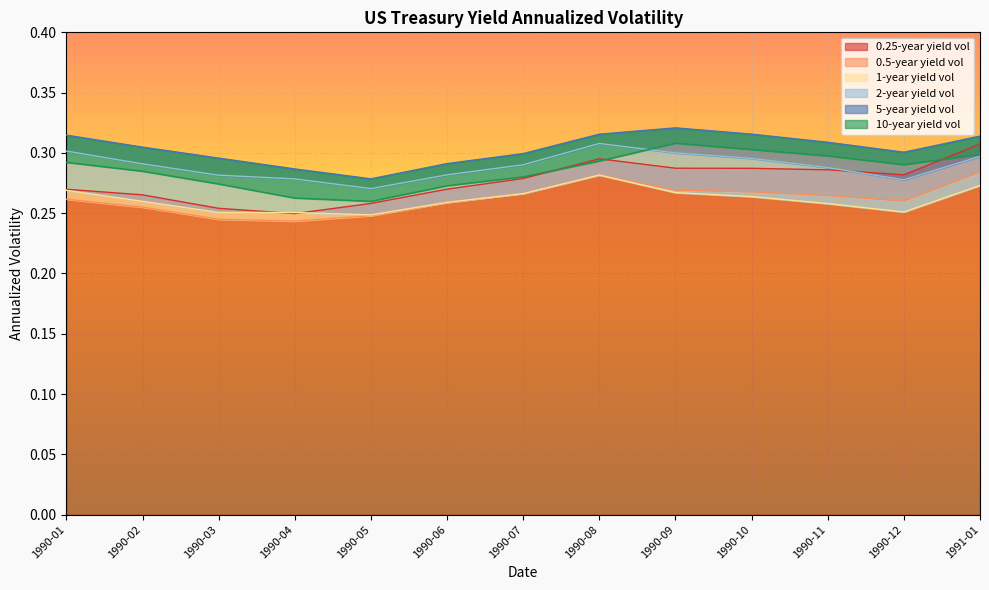

True or false: 10-year yield vol and 1-year yield vol intersect in this chart.

False